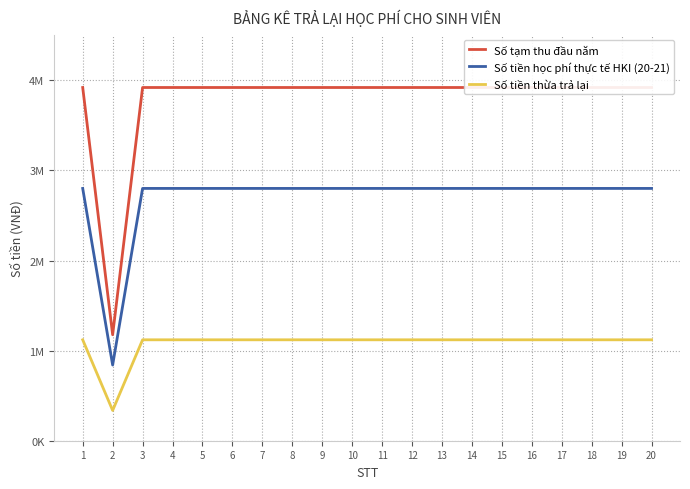

Which series has the largest total across all categories?

Số tạm thu đầu năm